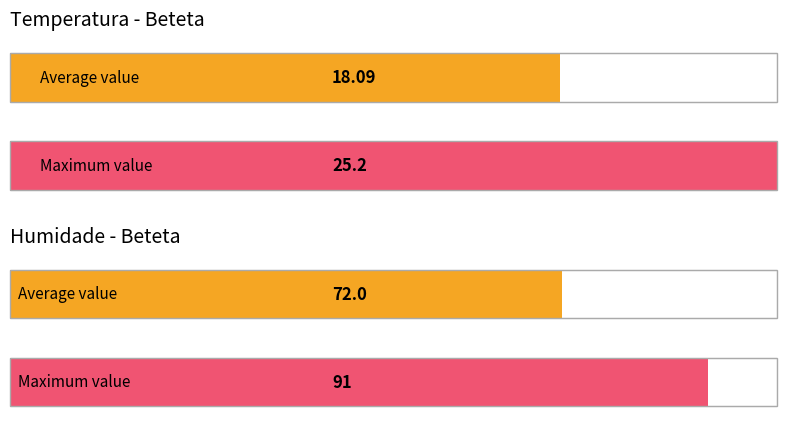

The value of Temperatura (ºC) at 08:00 is 15.7. True or false?

False